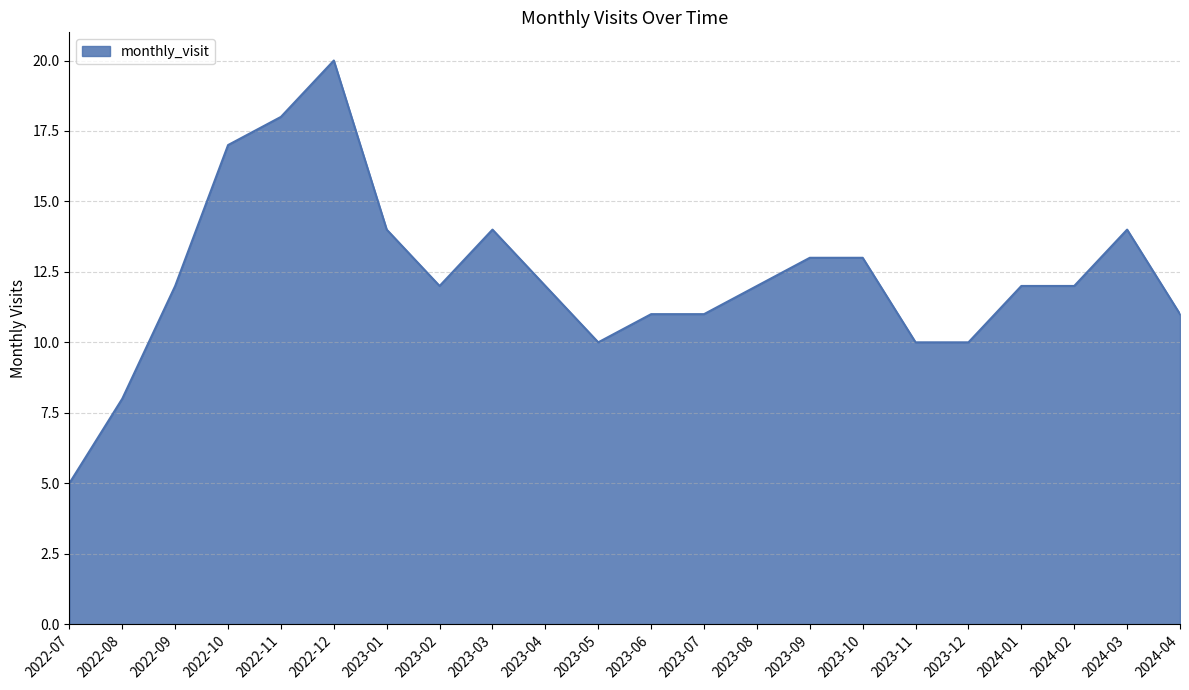

What position from the right is 2022-11?

18